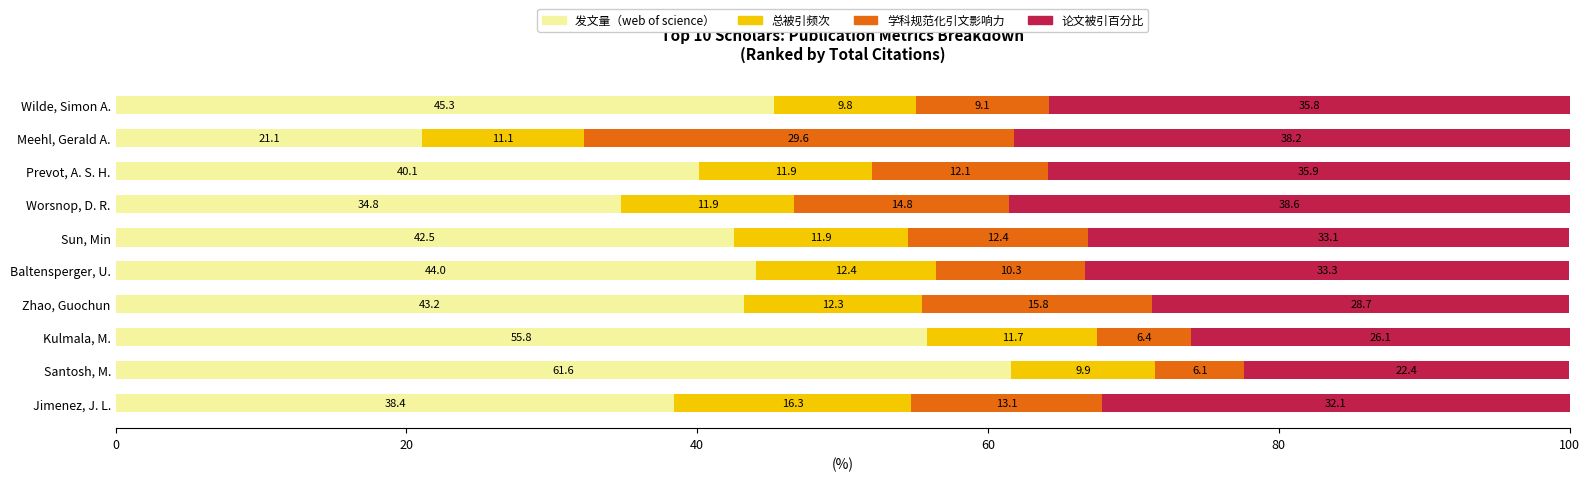

The 发文量（web of science） series shows 43.2 at Zhao, Guochun. True or false?

True